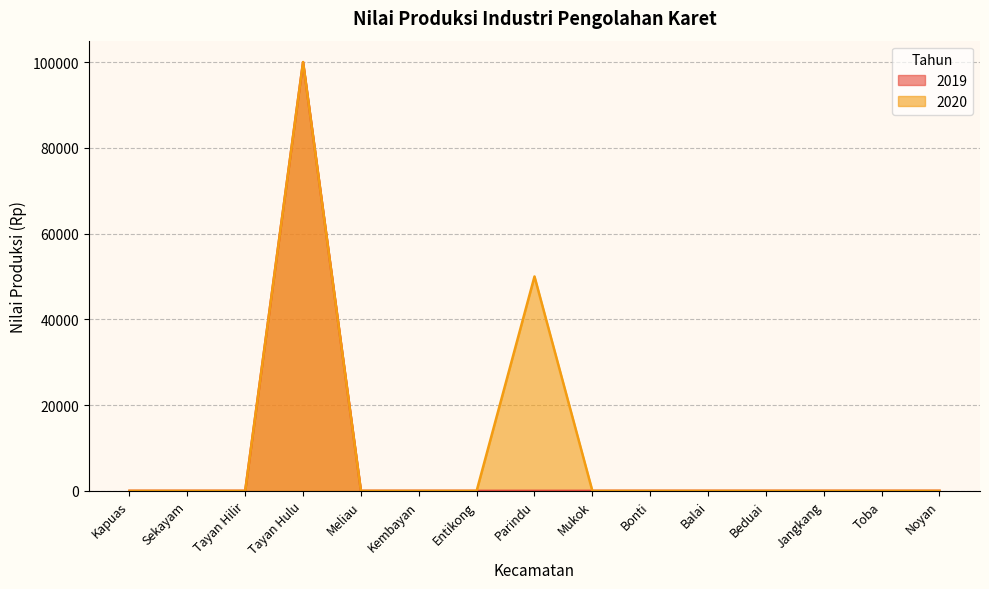

How many values in the 2020 series exceed 0?

2